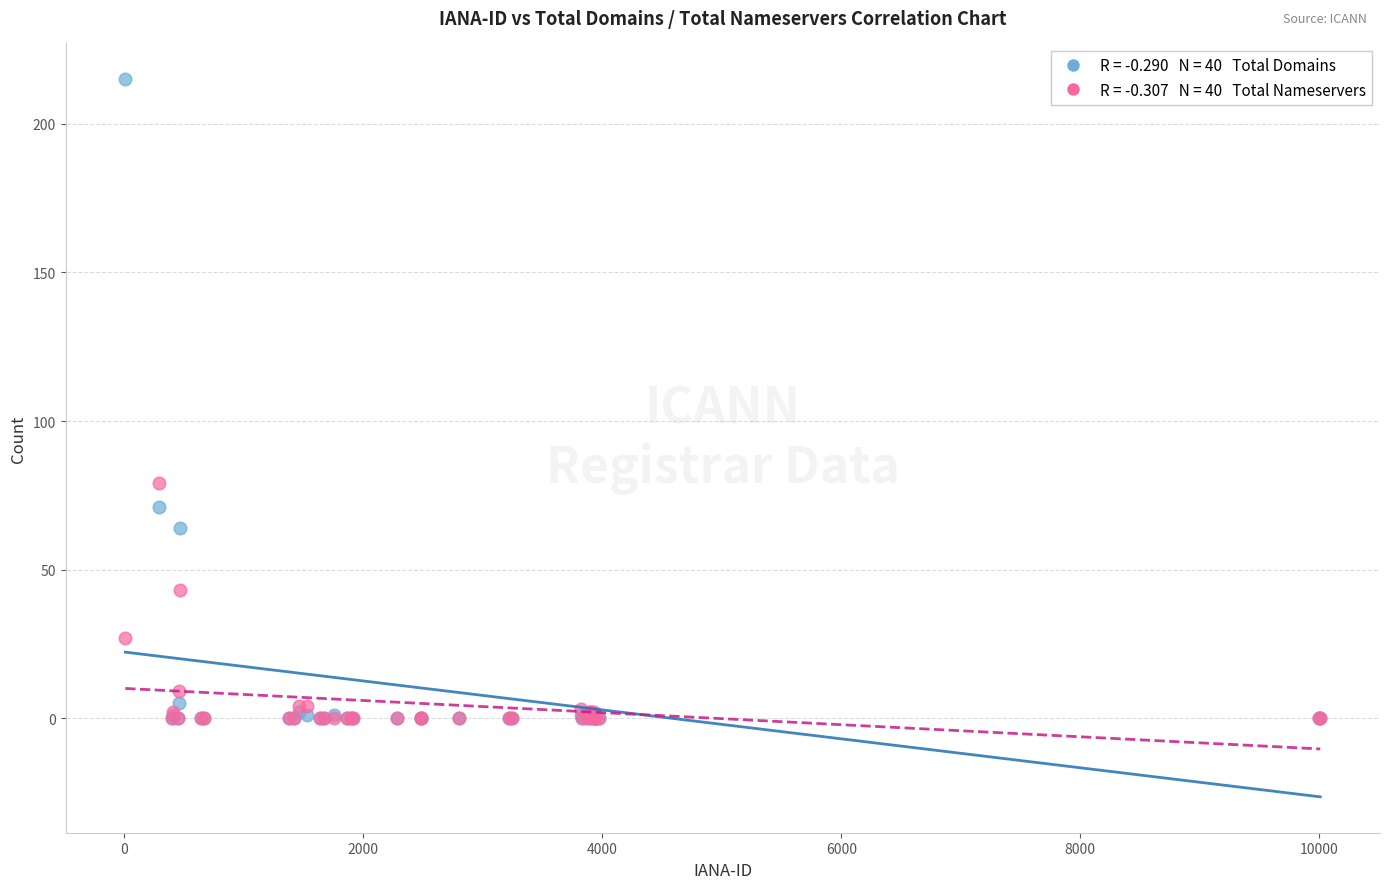

Across all series, what Y value is closest to 107?

79